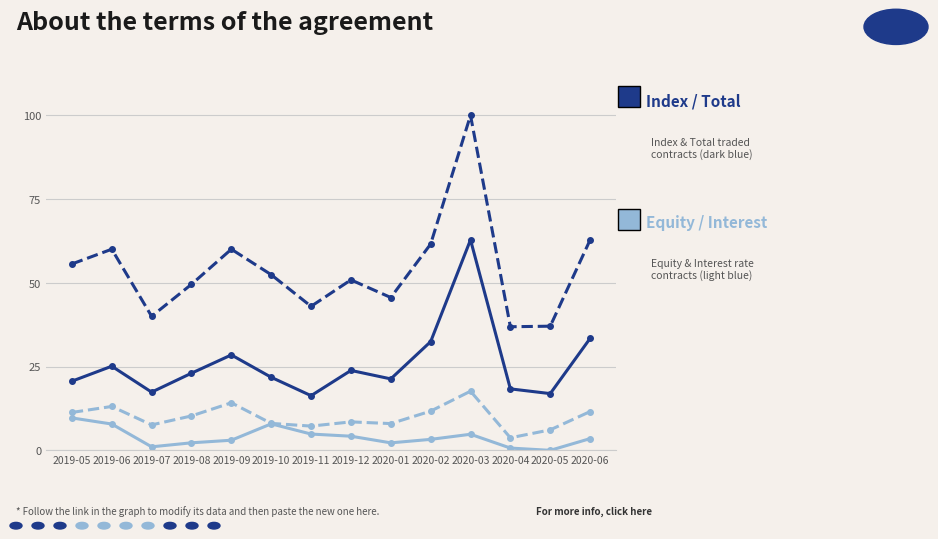

Does the chart have visible grid lines?

Yes